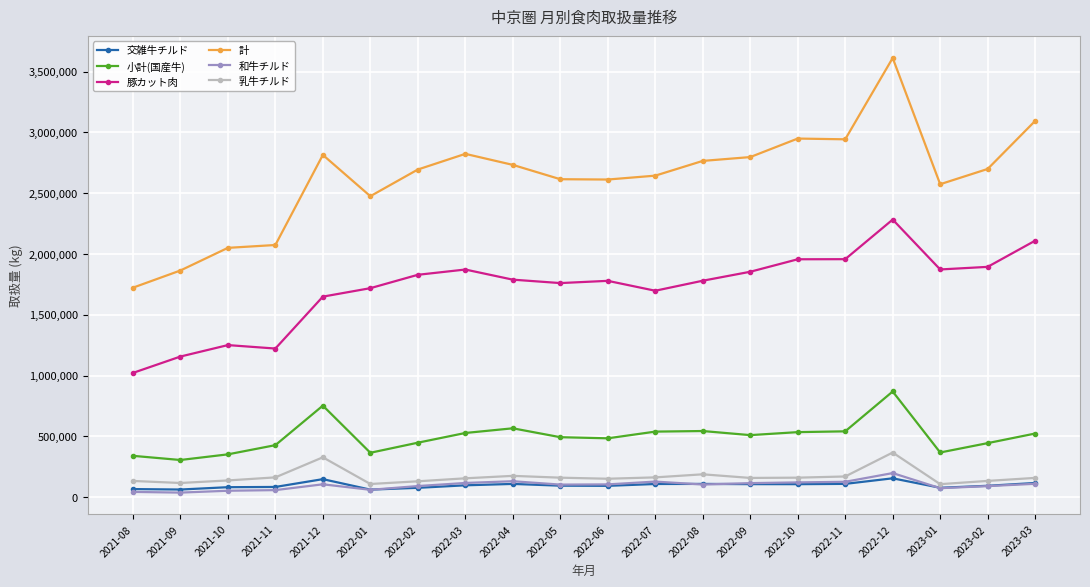

True or false: 豚カット肉 and 交雑牛チルド intersect in this chart.

False